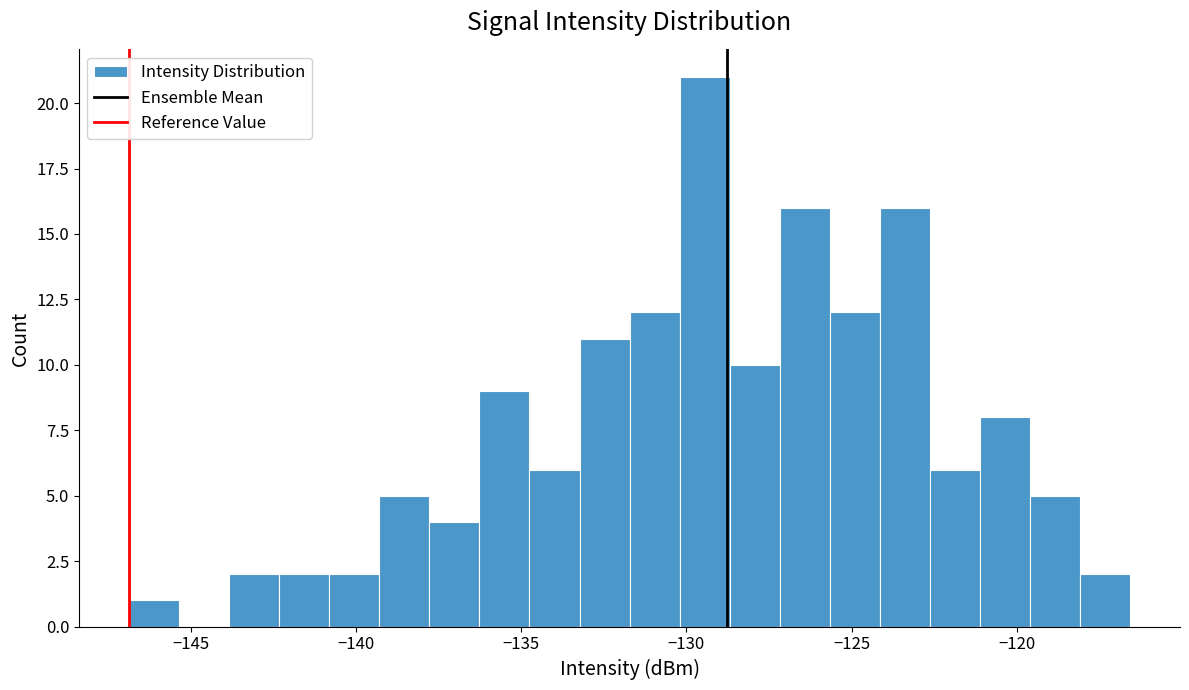

Around what value on the x-axis is the tallest bar? Give the approximate position of its centre, as read against the axis.

-129.5